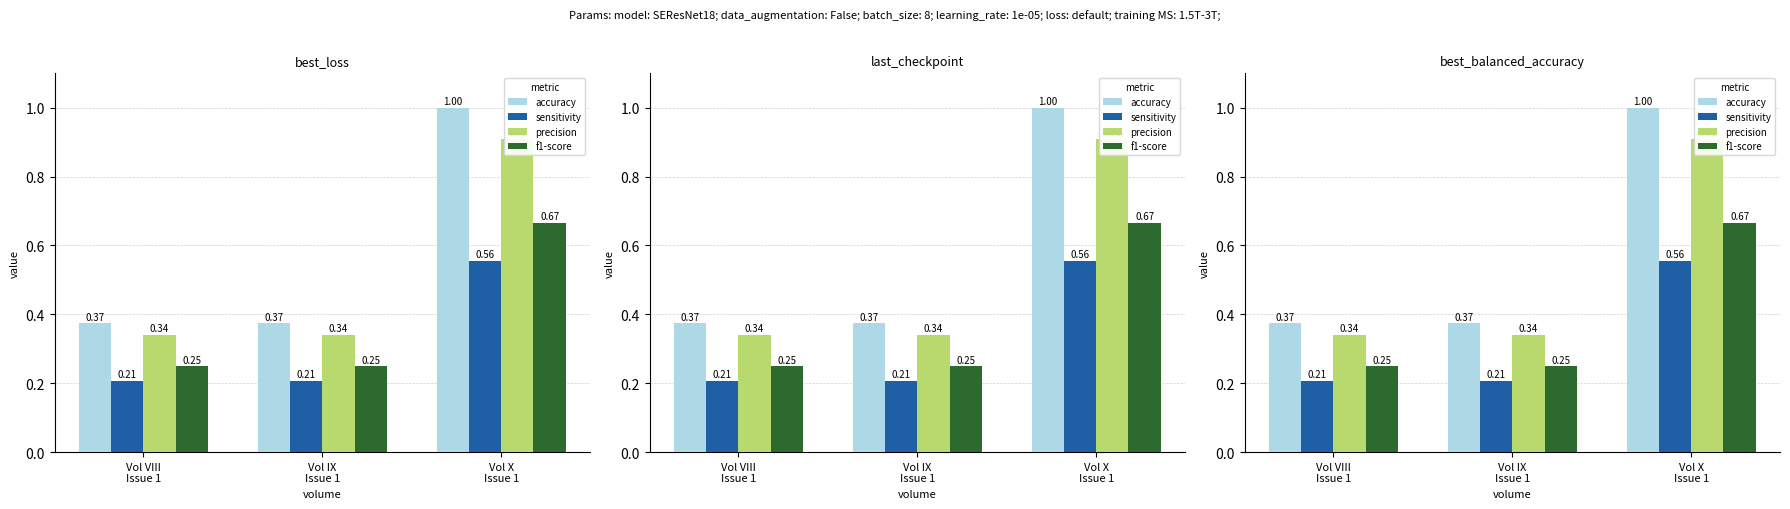

Reading left to right, what are all the values shown in this chart?

accuracy: 0.4	0.4	1.0
sensitivity: 0.2	0.2	0.6
precision: 0.3	0.3	0.9
f1-score: 0.2	0.2	0.7